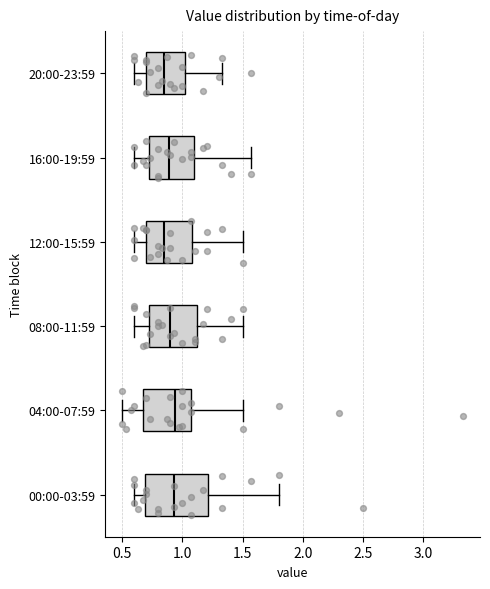

Comparing the boxes themselves (not the whiskers), which one is the widest?

00:00-03:59